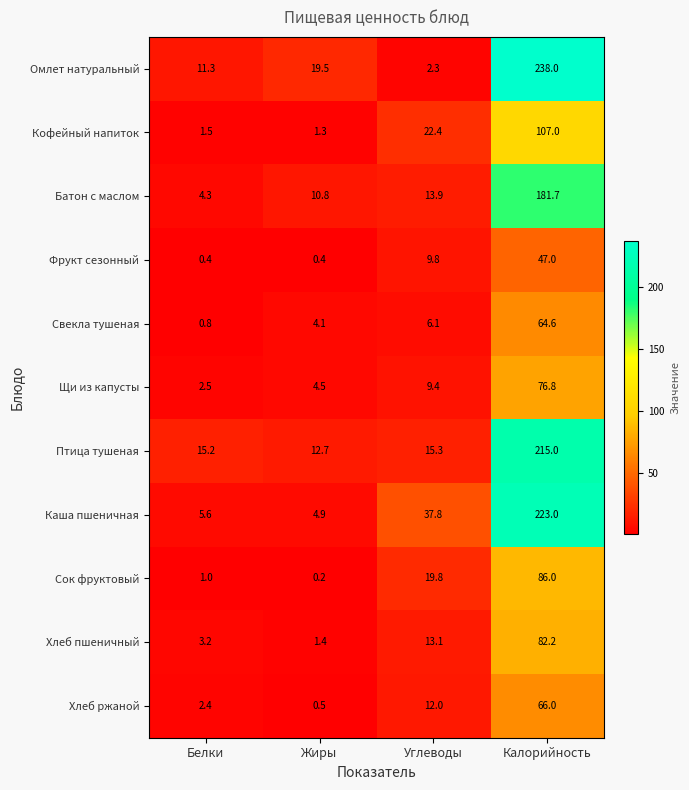

Where does the Фрукт сезонный series first go above 9?

Углеводы